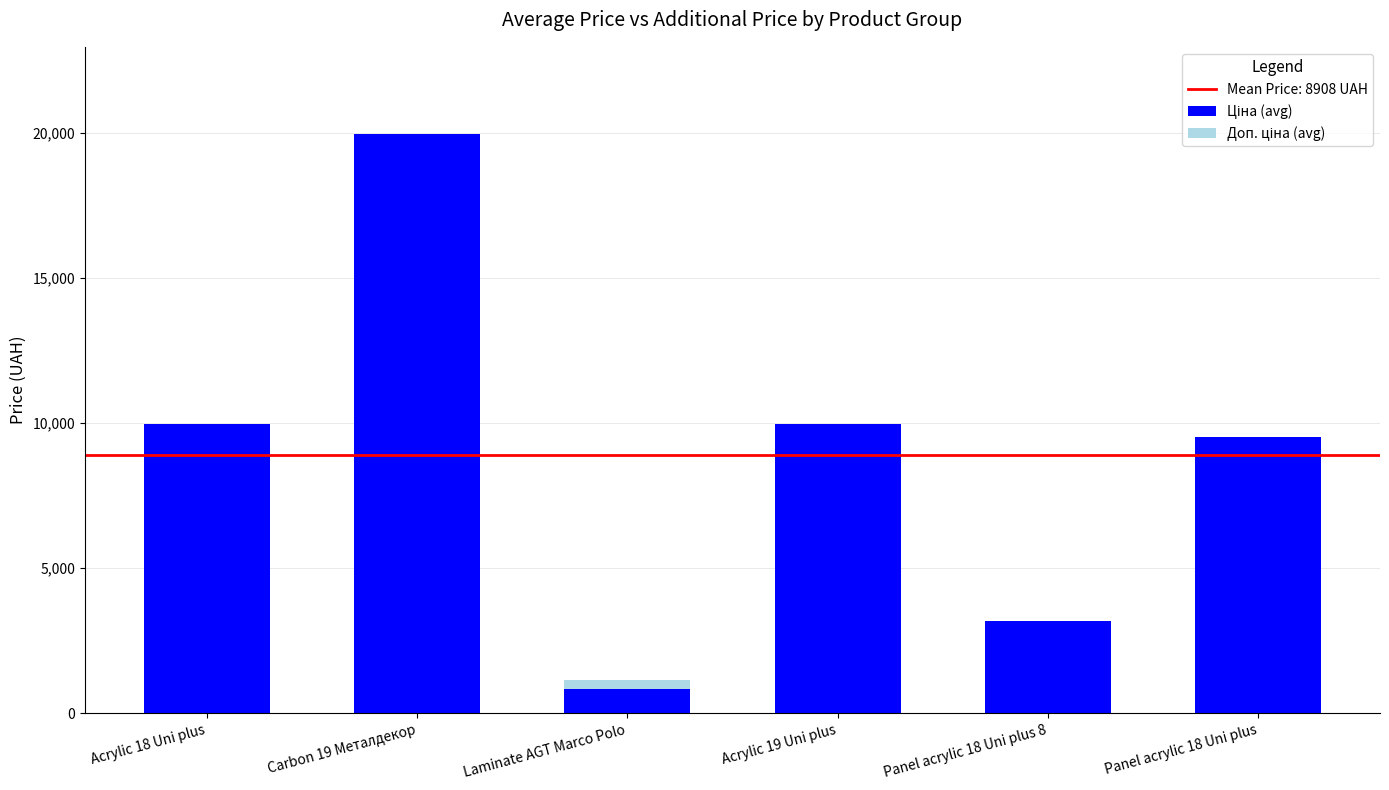

What is the total value across all series at Acrylic 18 Uni plus?

9975.0